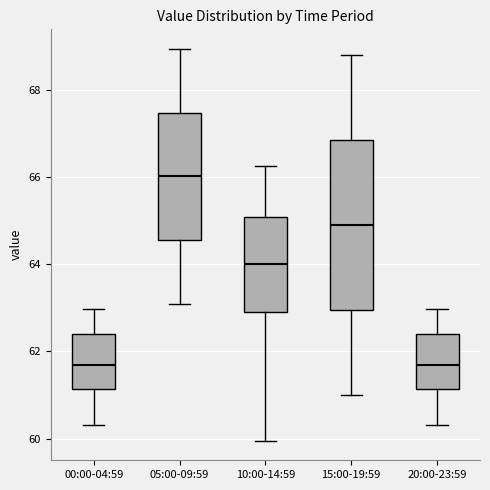

Comparing the boxes themselves (not the whiskers), which one is the tallest?

15:00-19:59